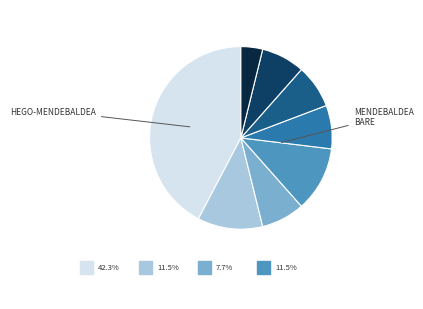

Is there any slice that represents more than half of the pie?

No